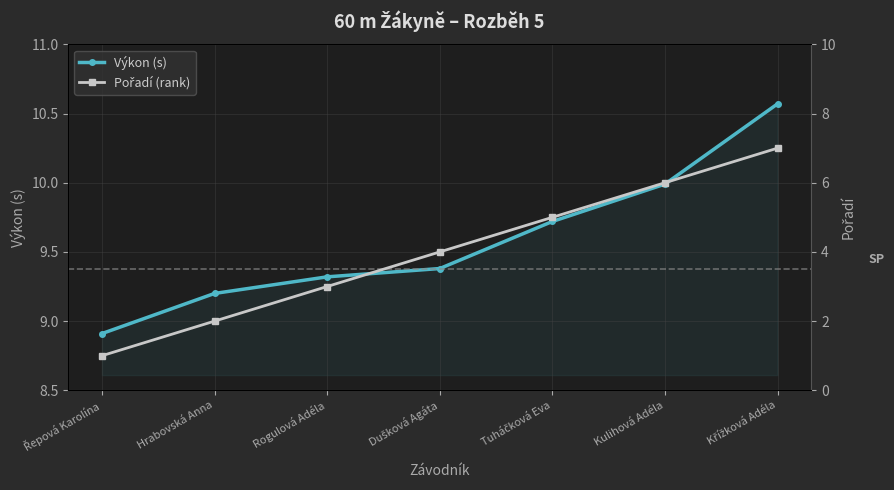

Between Dušková Agáta and Křížková Adéla, which series saw the biggest shift?

Pořadí (rank)